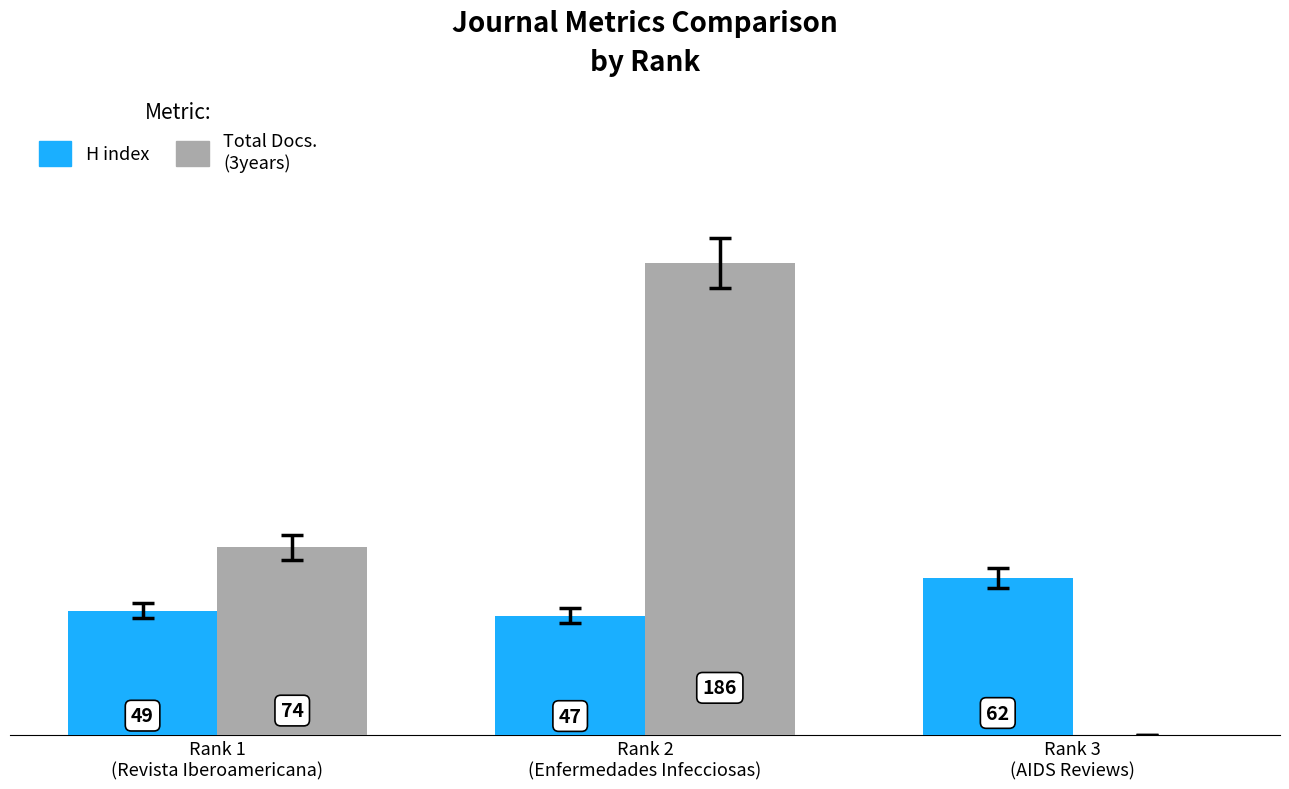

Which series changed the most between Rank 1
(Revista Iberoamericana) and Rank 3
(AIDS Reviews)?

Total Docs. (3years)